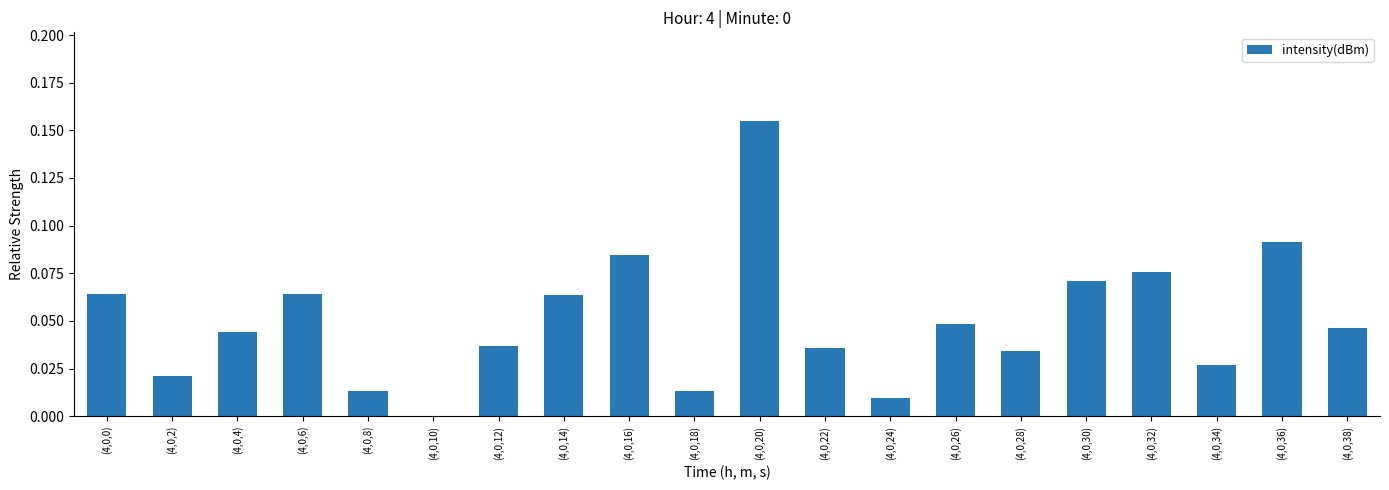

The chart shows a value of 0.1 at (4,0,22). True or false?

False